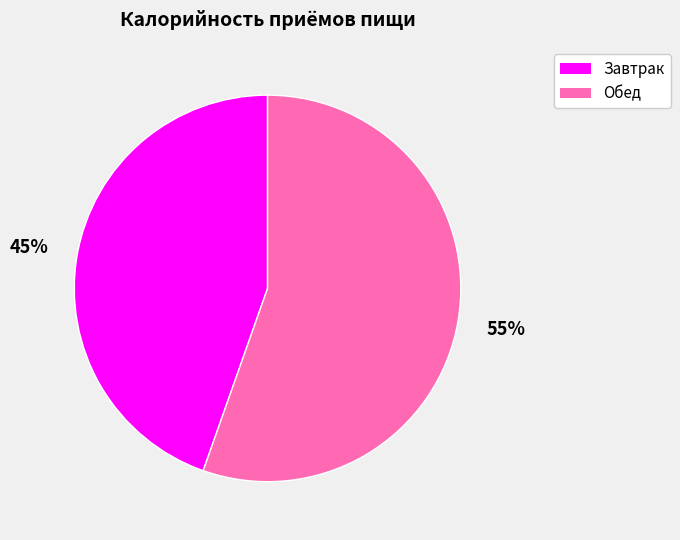

Combined, do Завтрак and Обед account for over 50%?

Yes